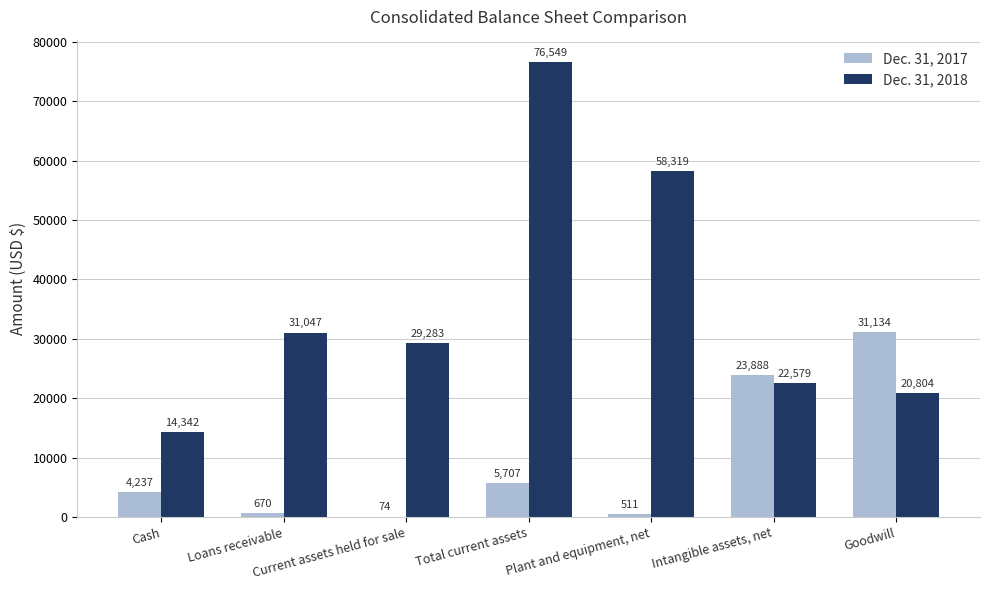

The value of Dec. 31, 2018 at Current assets held for sale is 41488. True or false?

False